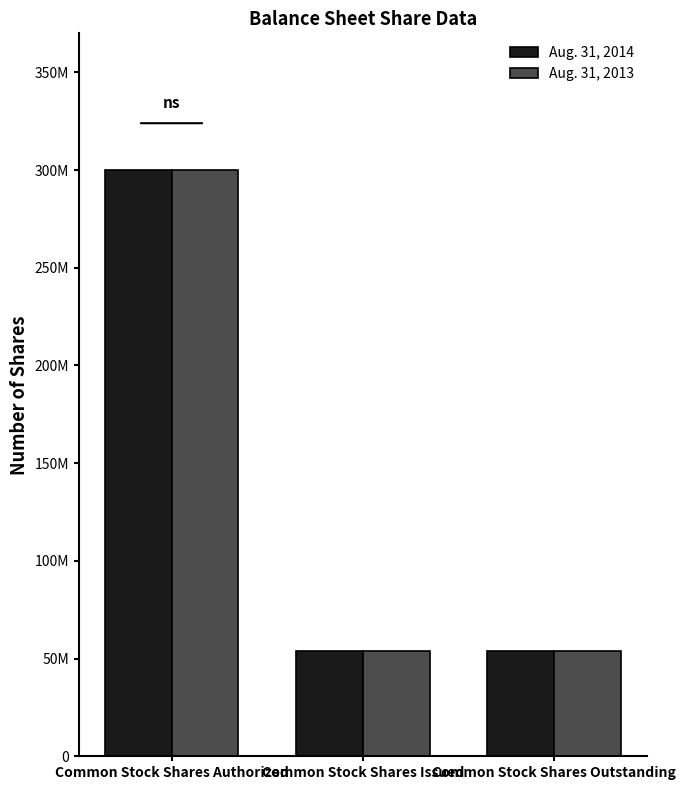

Reading left to right, extract all data points from this chart.

Aug. 31, 2014: Common Stock Shares Authorized=300000000	Common Stock Shares Issued=53864600	Common Stock Shares Outstanding=53864600
Aug. 31, 2013: Common Stock Shares Authorized=300000000	Common Stock Shares Issued=53864600	Common Stock Shares Outstanding=53864600